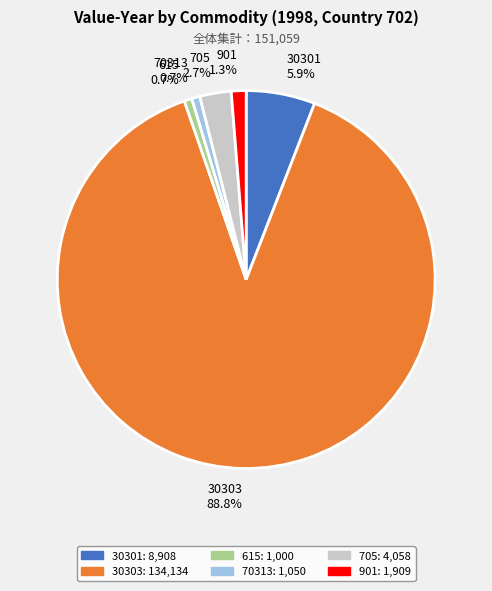

To the nearest percent, what is the average slice percentage?

17%